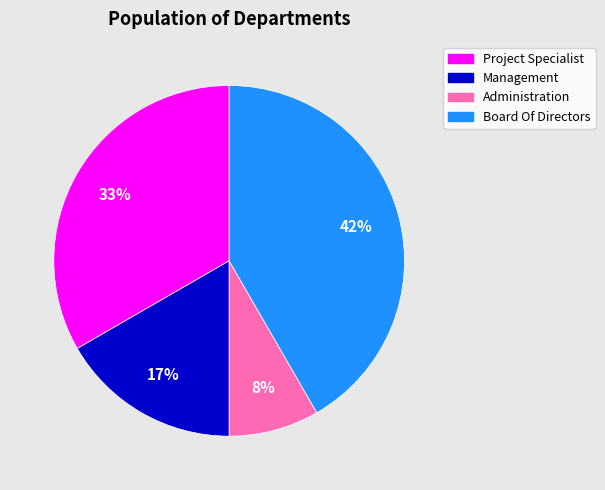

Does Project Specialist represent more than half of the total?

No